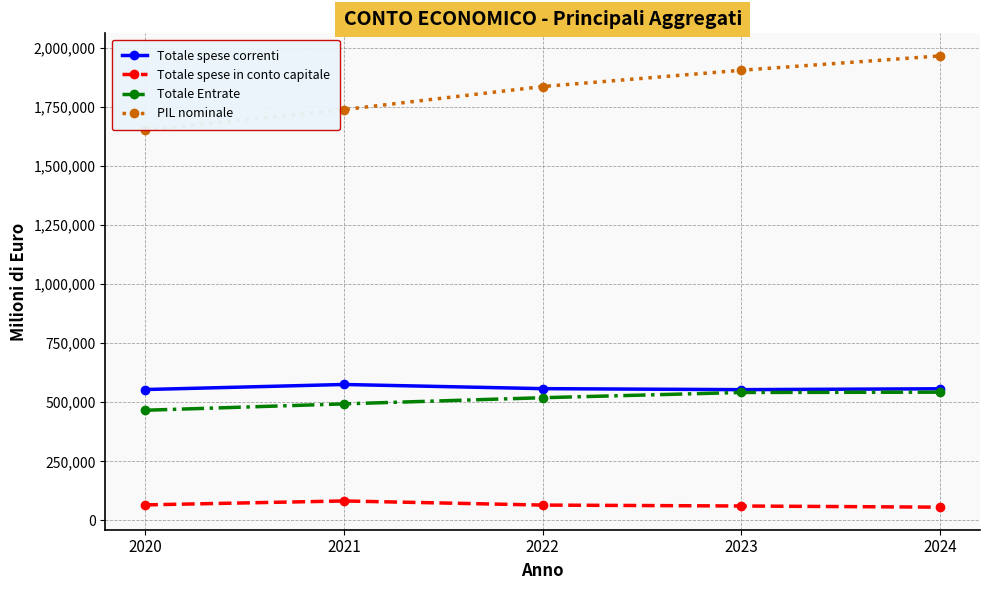

How many interior local peaks does the Totale spese correnti series have?

1